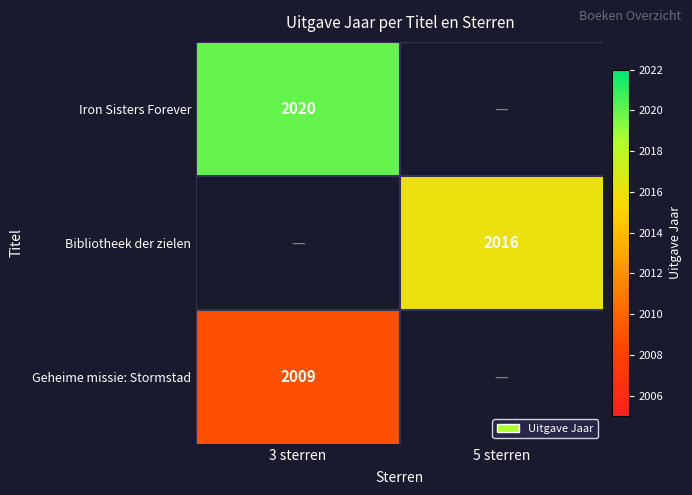

True or false: Iron Sisters Forever has a value of 1326 at 3 sterren.

False